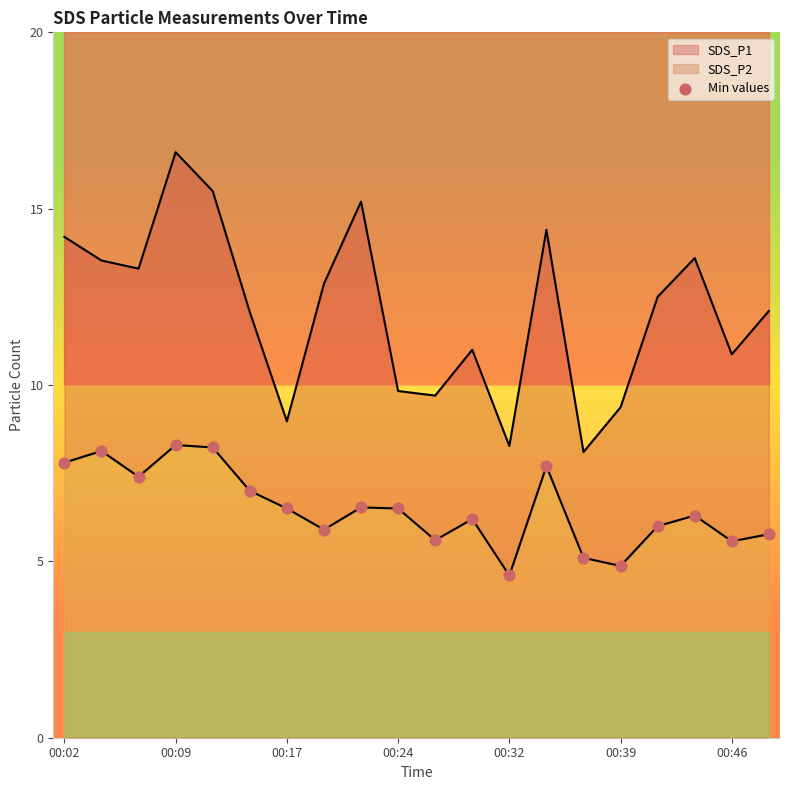

Which has a higher value, 10 or 13?

13